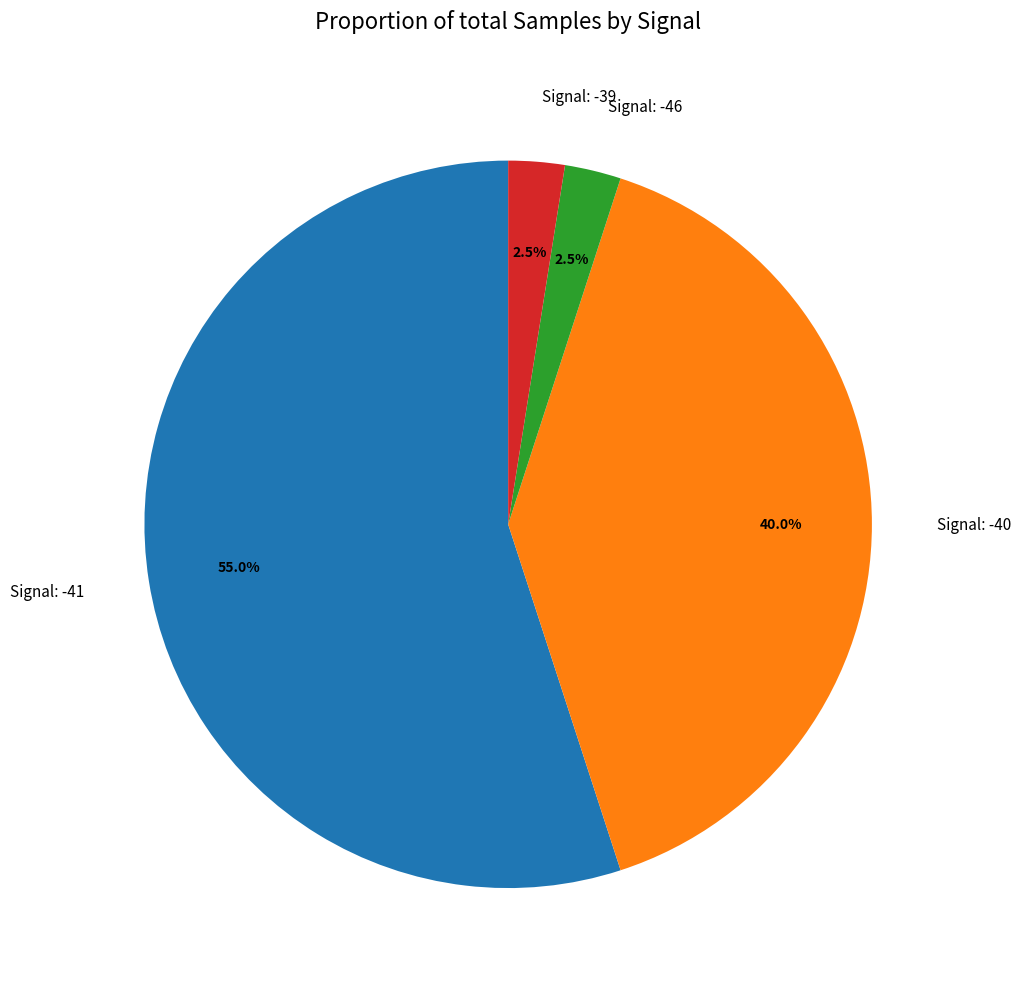

Which has a higher value, Signal: -40 or Signal: -41?

Signal: -41